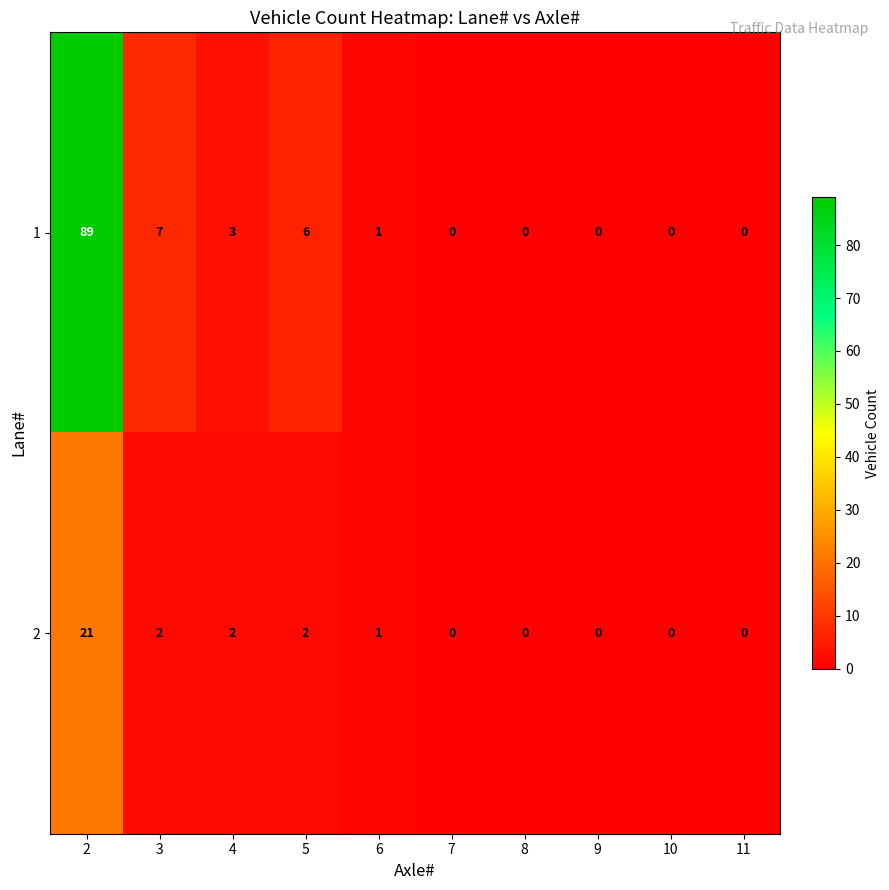

Reading left to right, list all the values displayed in this chart.

1: 2=89	3=7	4=3	5=6	6=1	7=0	8=0	9=0	10=0	11=0
2: 2=21	3=2	4=2	5=2	6=1	7=0	8=0	9=0	10=0	11=0